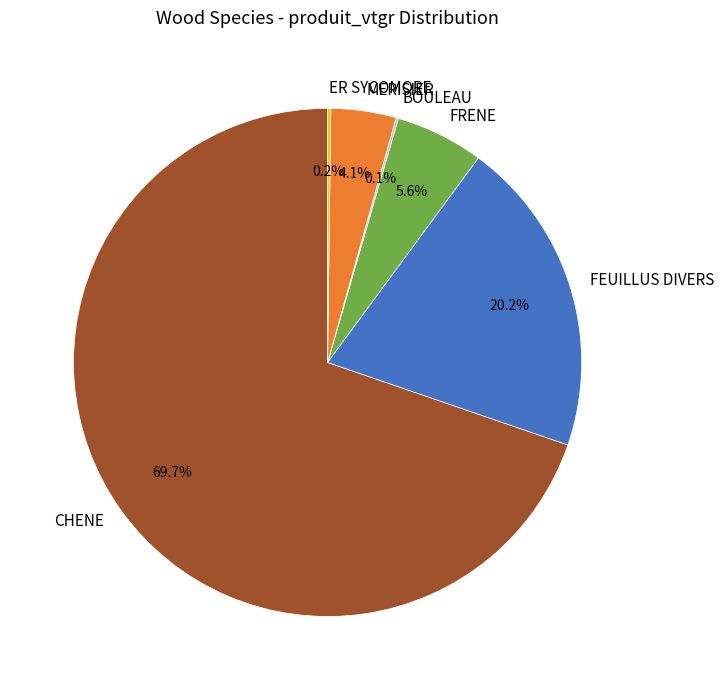

What is the total percentage of MERISIER and FEUILLUS DIVERS?

24.3%